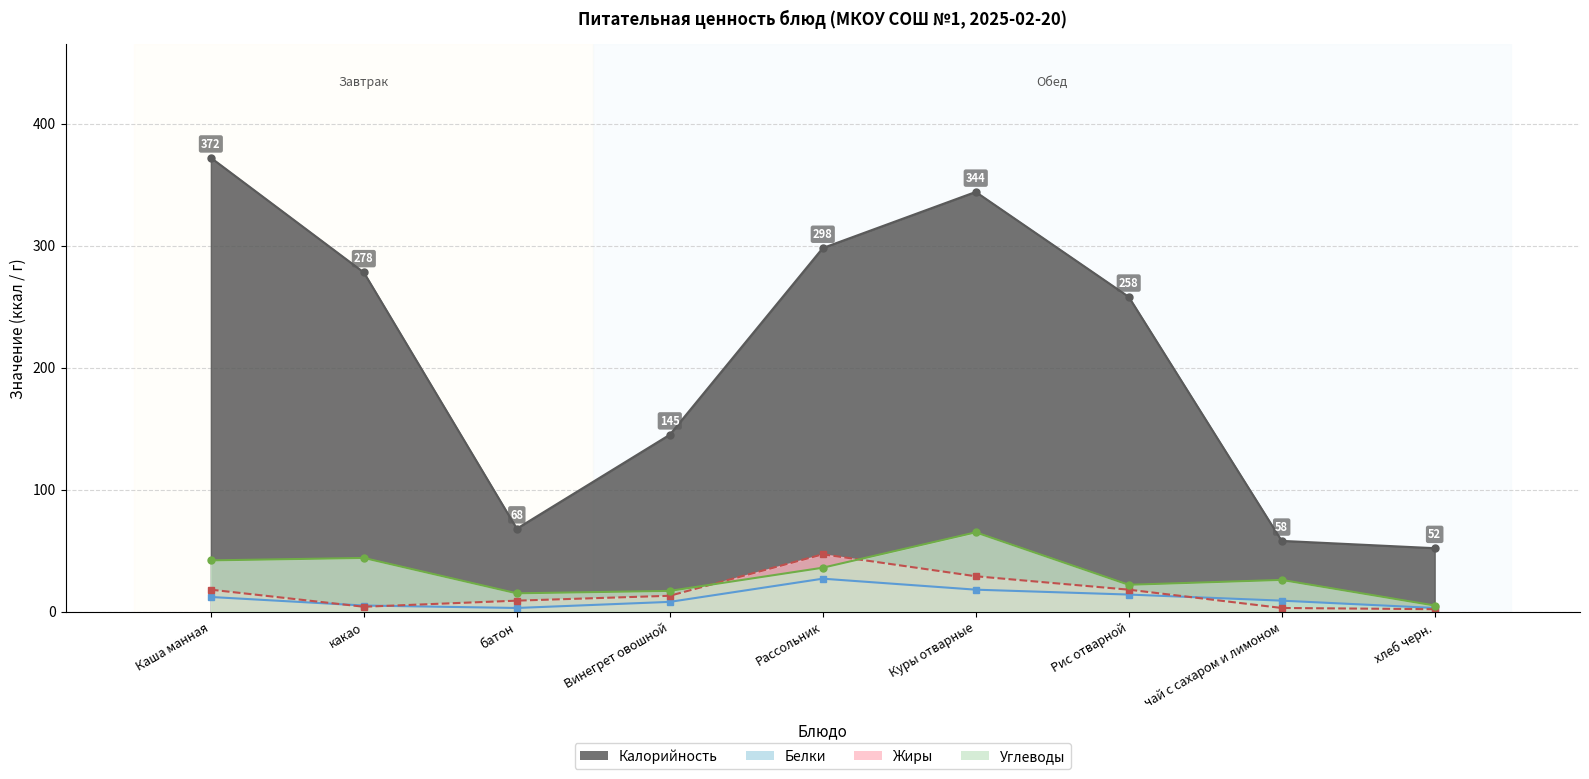

What is the difference between the second highest and minimum values in the Углеводы series?

39